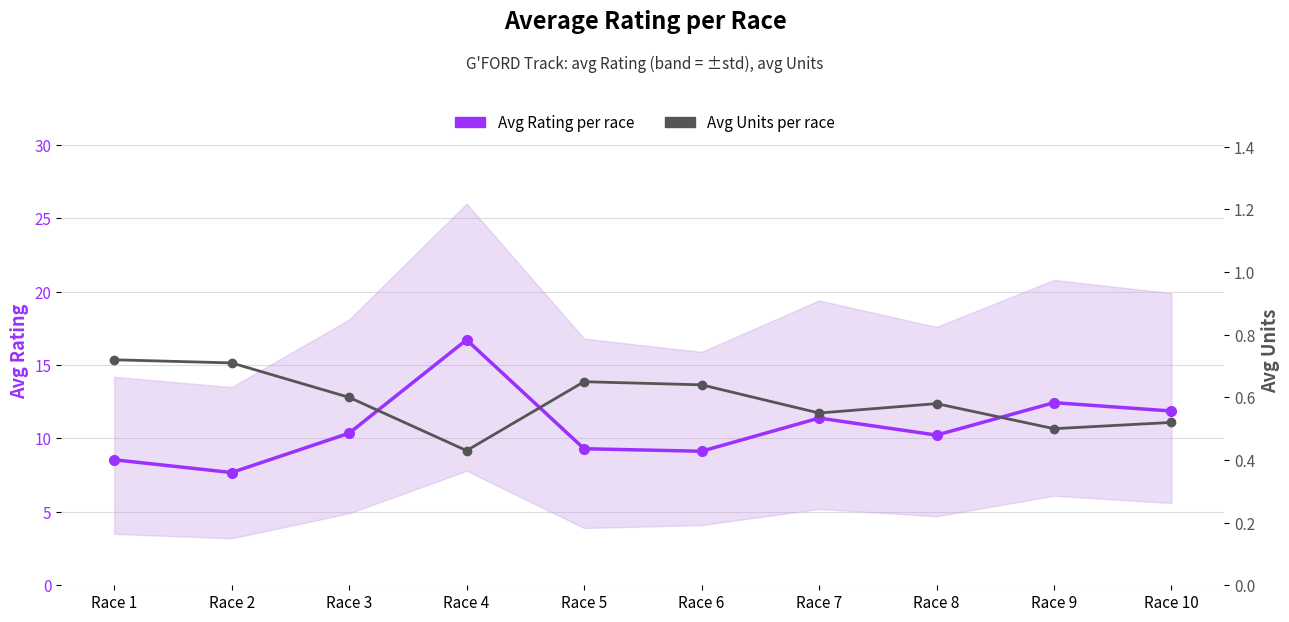

True or false: Avg Units per race has more than 0 points higher than both neighbors.

True